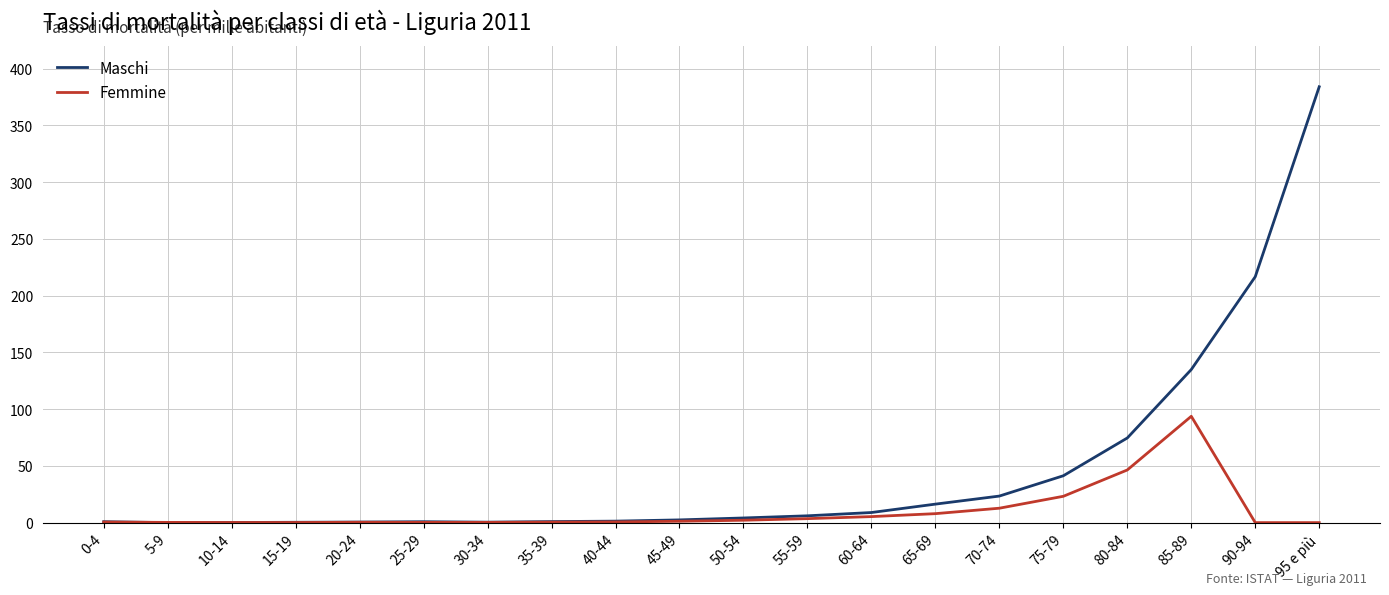

The Maschi series shows 1.3 at 40-44. True or false?

True